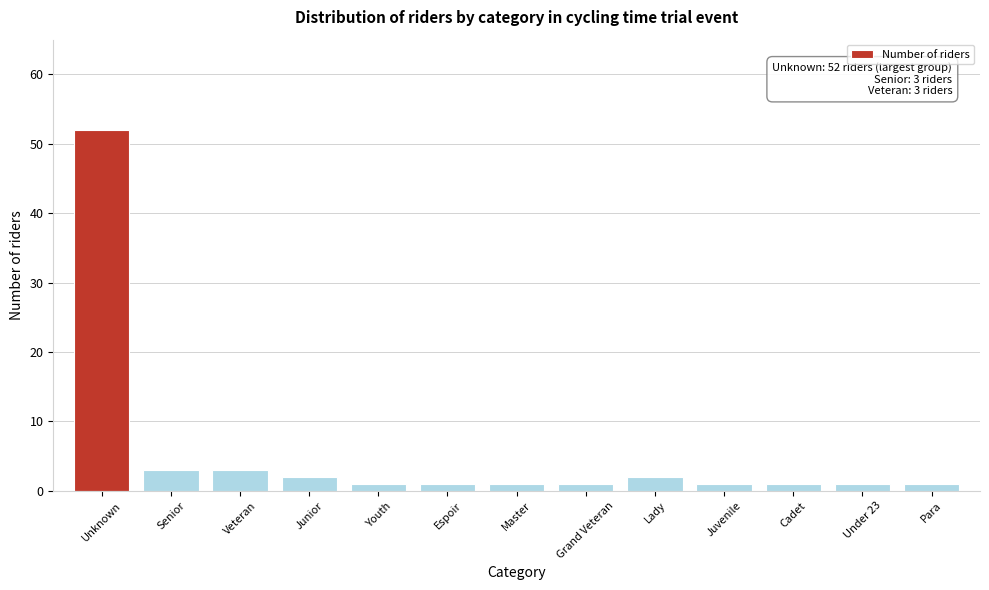

Reading left to right, list all the values displayed in this chart.

52	3	3	2	1	1	1	1	2	1	1	1	1